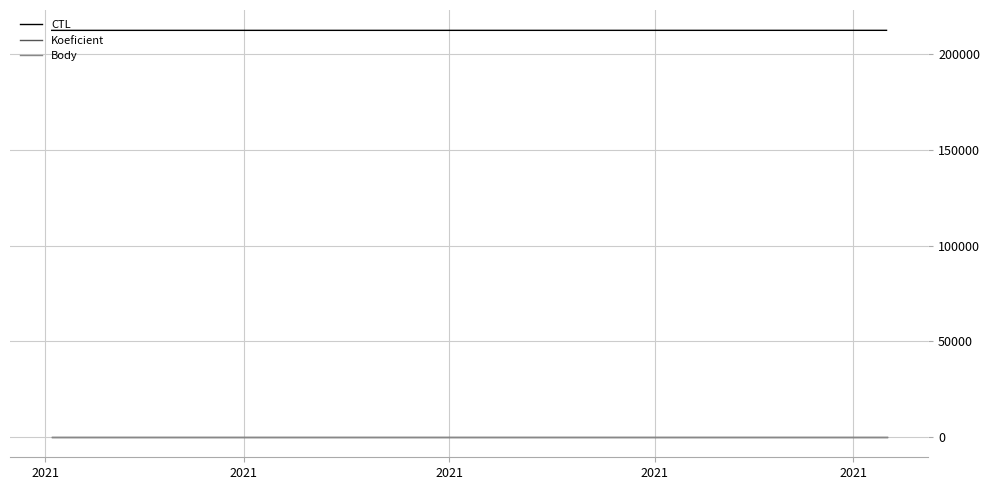

Is this an area chart (filled region under the line)?

No